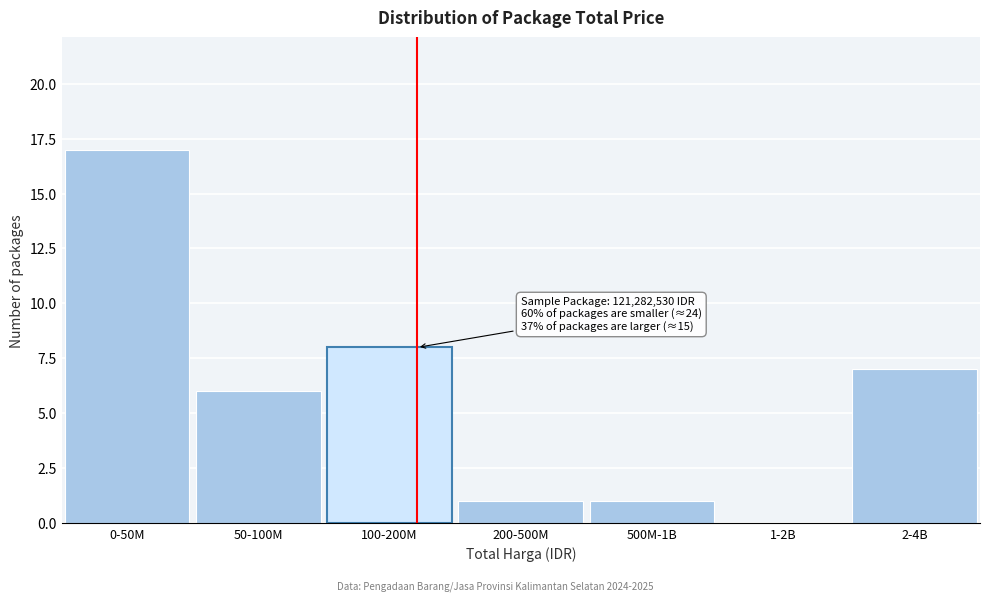

Reading right to left, what are all the values shown in this chart?

2-4B=7	1-2B=0	500M-1B=1	200-500M=1	100-200M=8	50-100M=6	0-50M=17